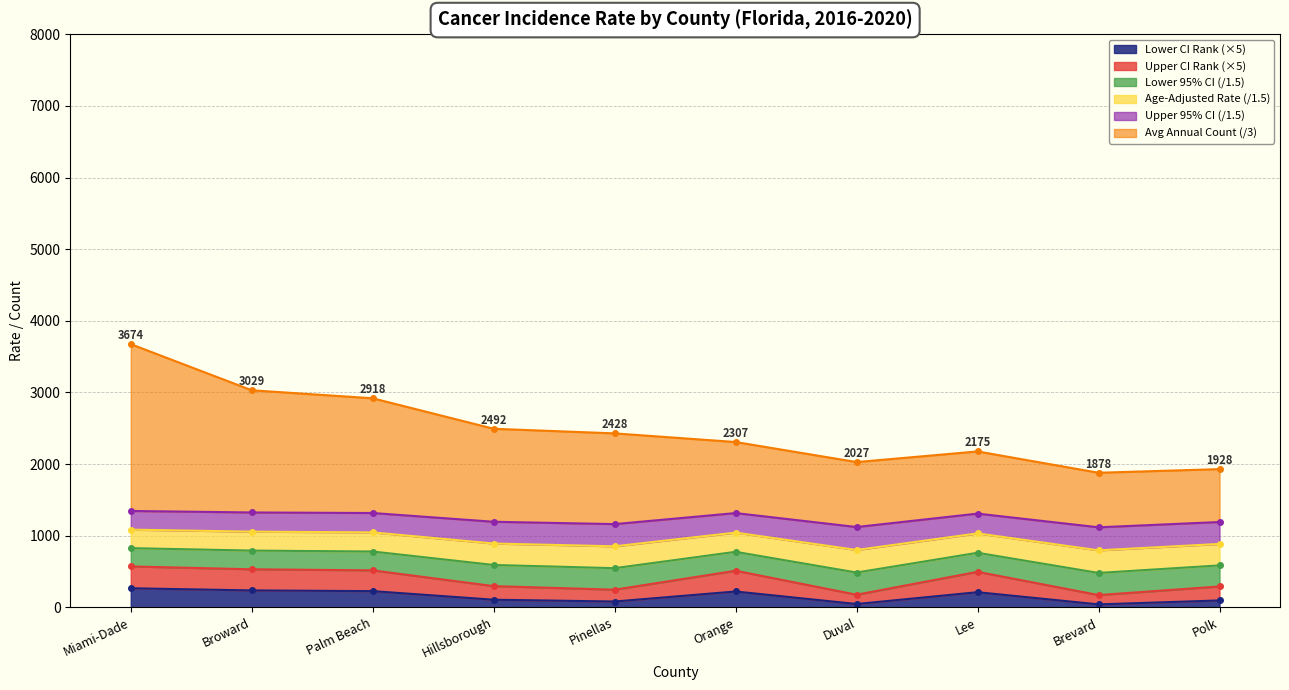

At how many categories does at least one series exceed 1800?

10